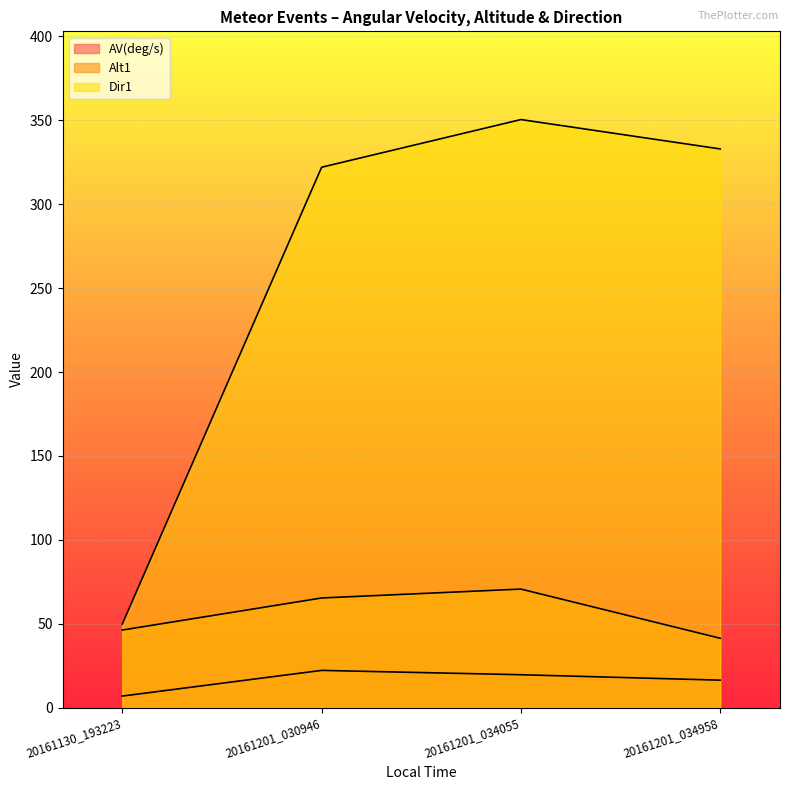

How many lines are shown in the chart?

3